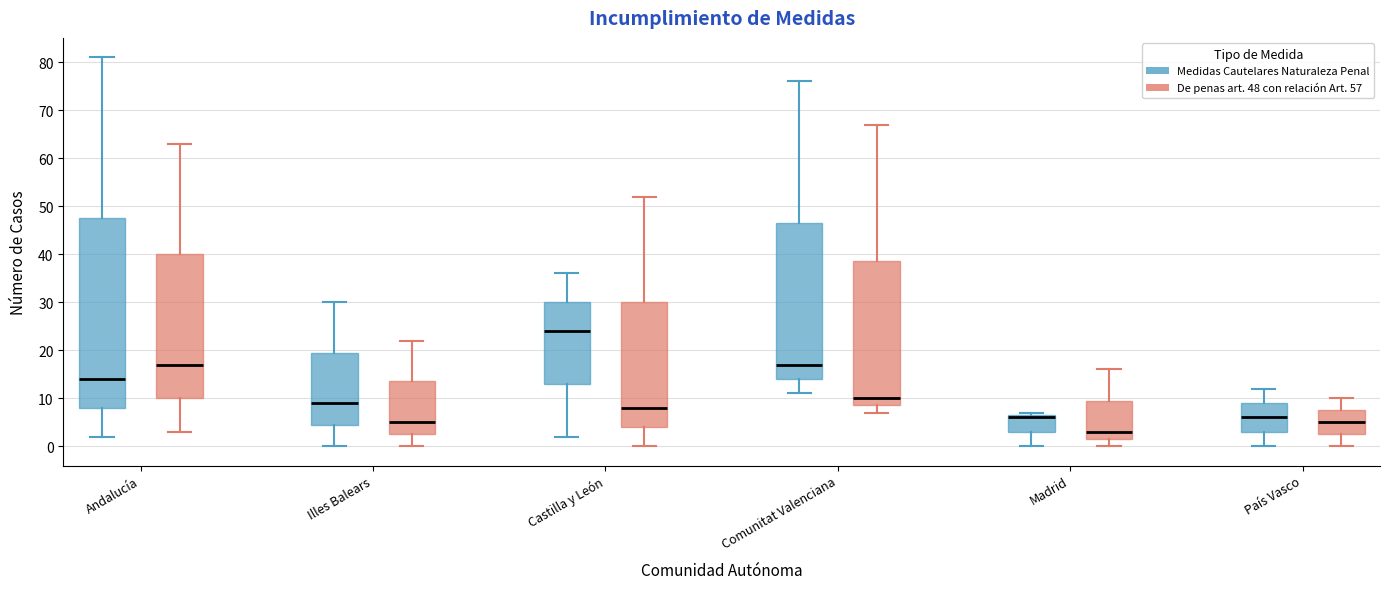

Comparing the boxes themselves (not the whiskers), which one is the tallest?

Andalucía (Medidas Cautelares Naturaleza Penal)